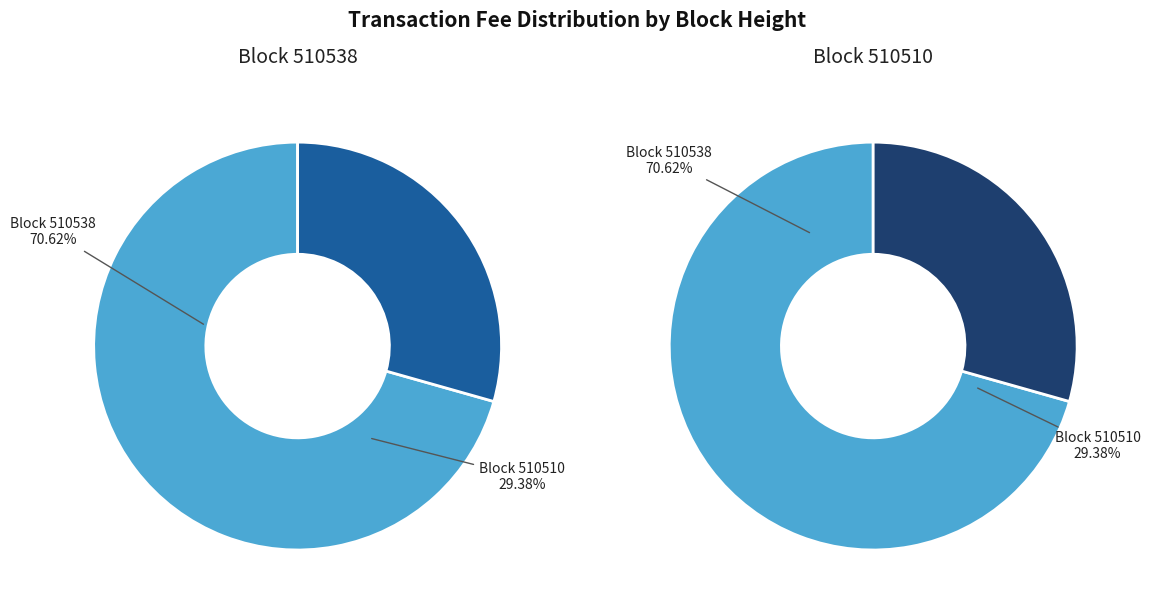

To the nearest percent, what is the difference between the largest and smallest slice percentages?

41%